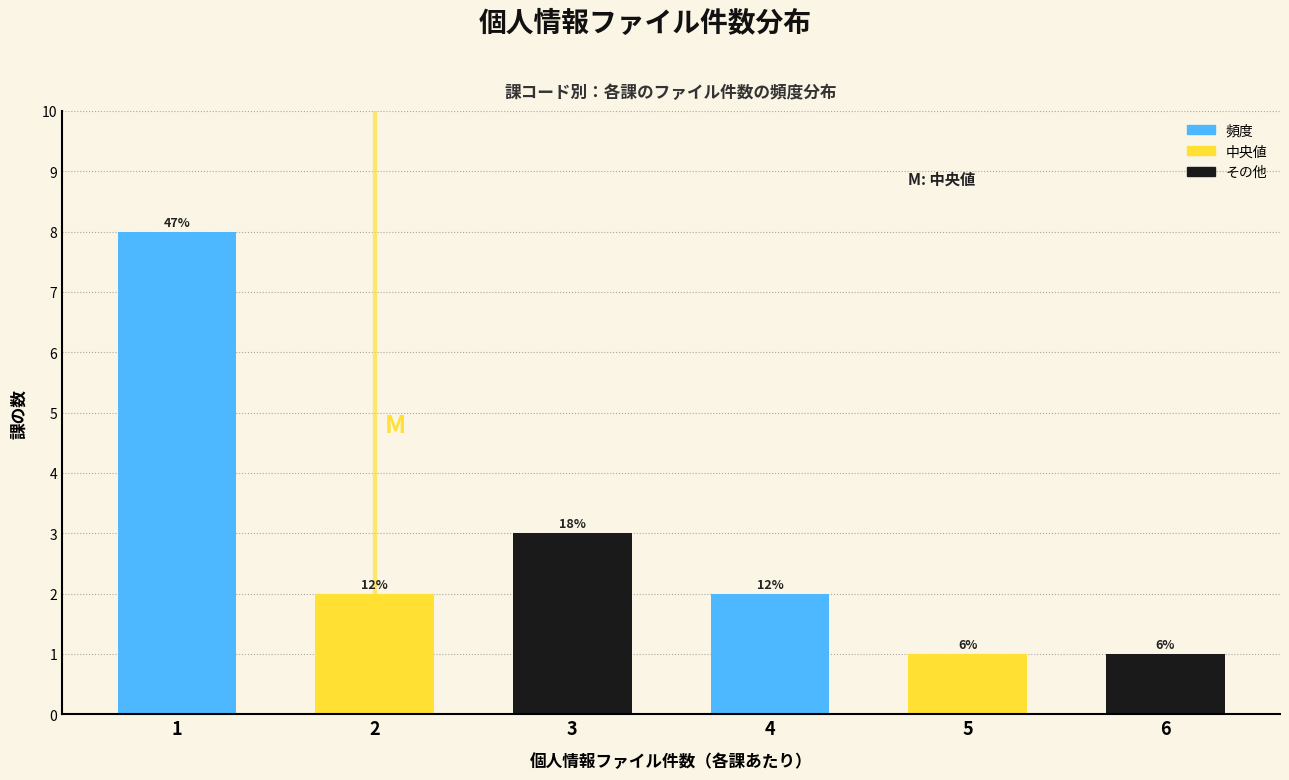

Does the chart contain any negative values?

No